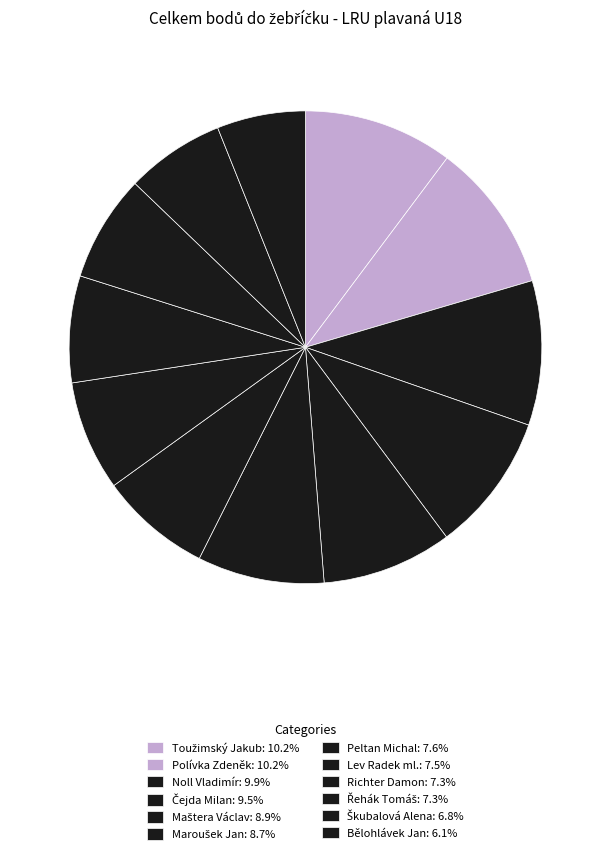

What is the total percentage of Polívka Zdeněk and Čejda Milan?

19.7%